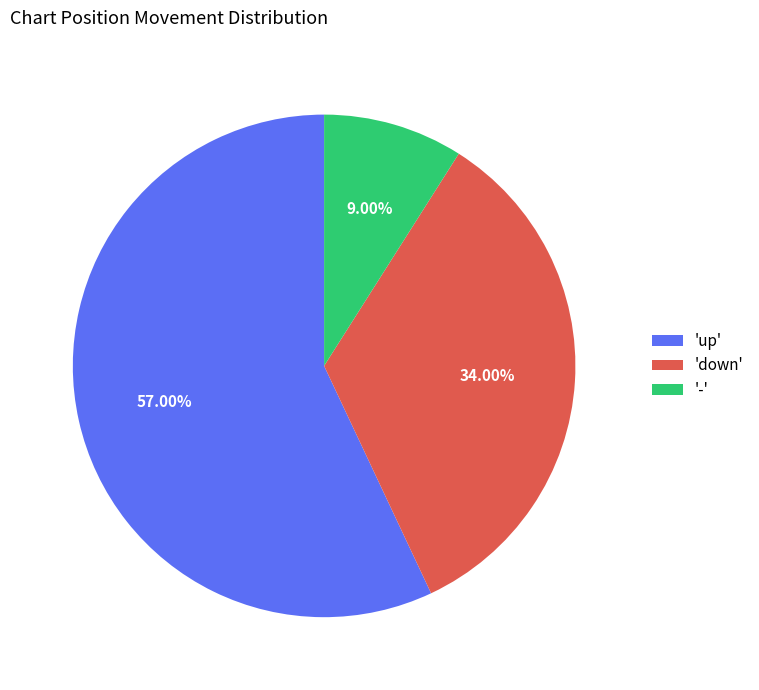

Is '-' the majority of the pie?

No